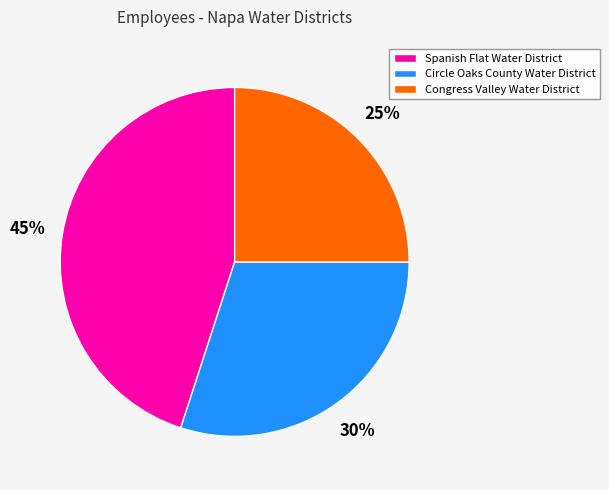

What is the ratio of the value at Spanish Flat Water District to the value at Circle Oaks County Water District?

1.5